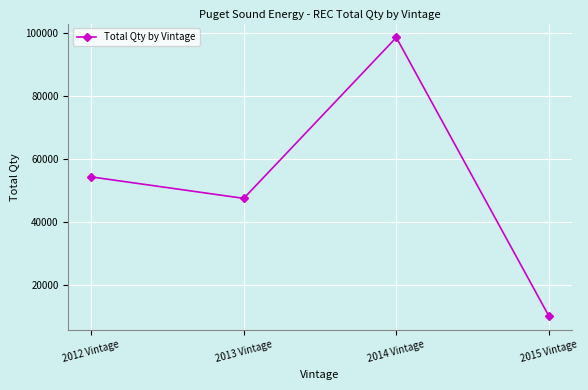

The chart shows a value of 10000 at 2015 Vintage. True or false?

True